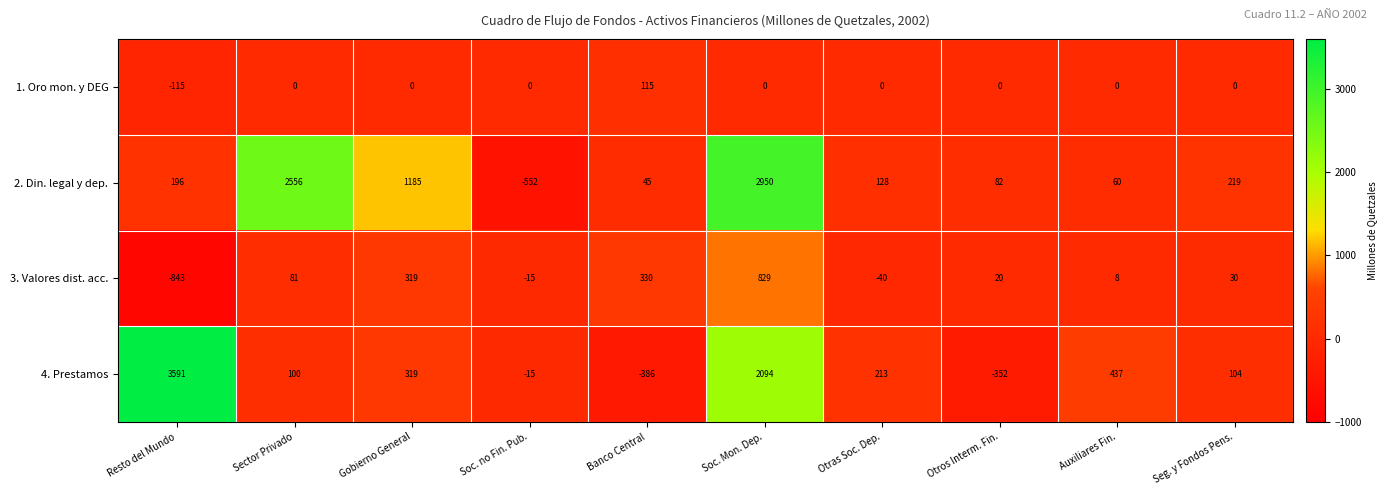

What is the smallest value displayed?

-843